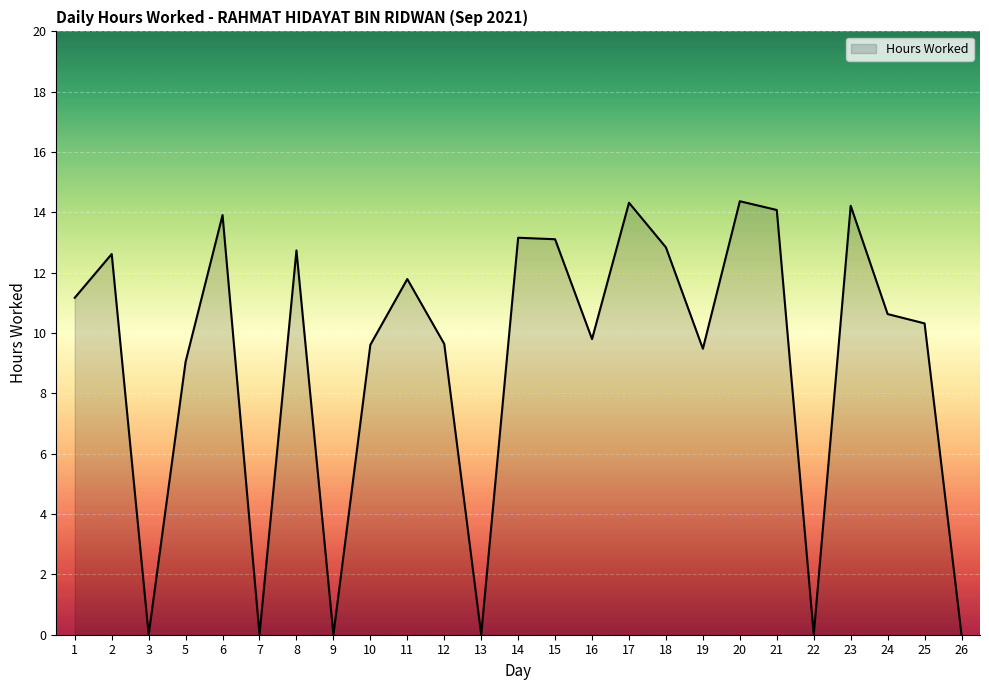

What is the greatest value displayed?

14.4